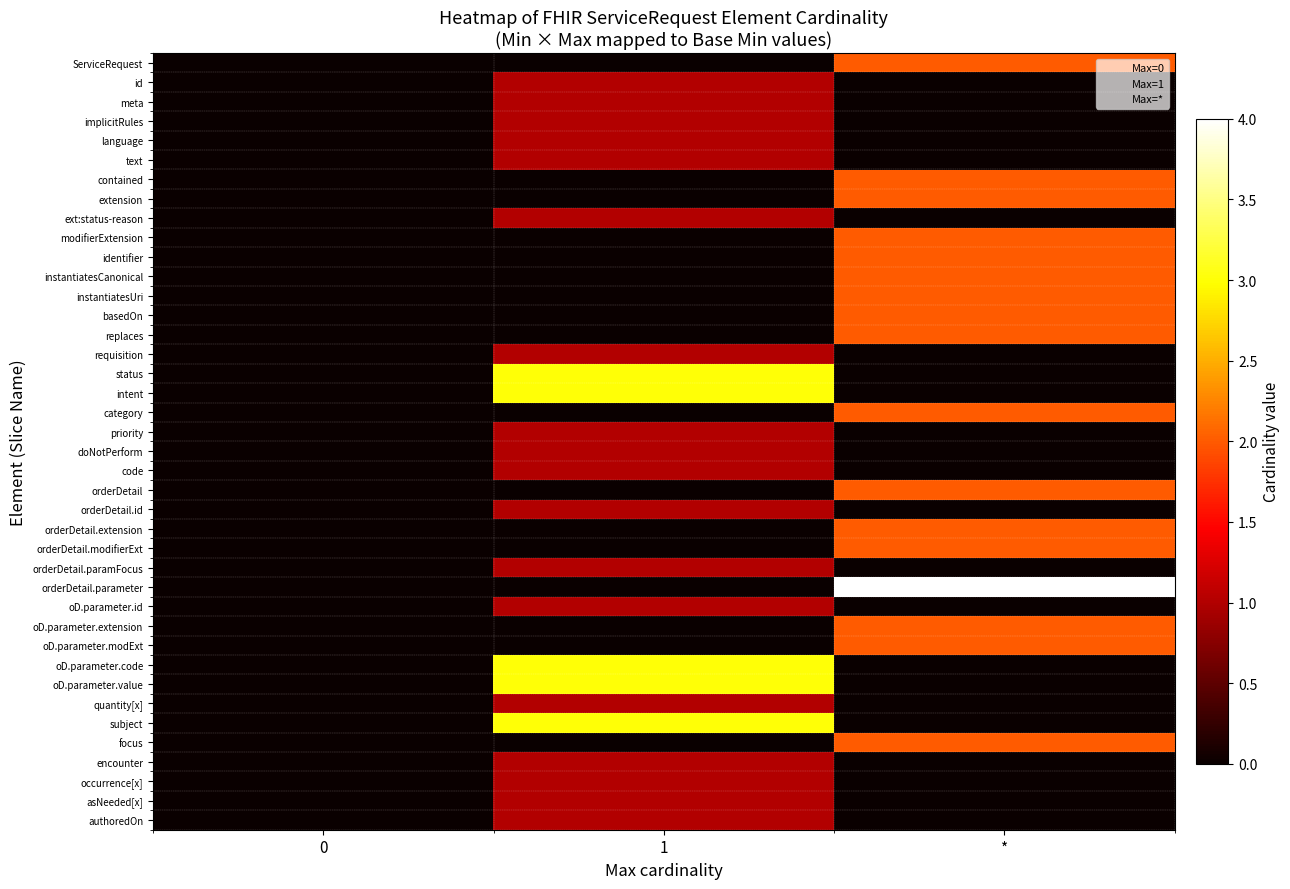

At which category is the sum across all series the highest?

*